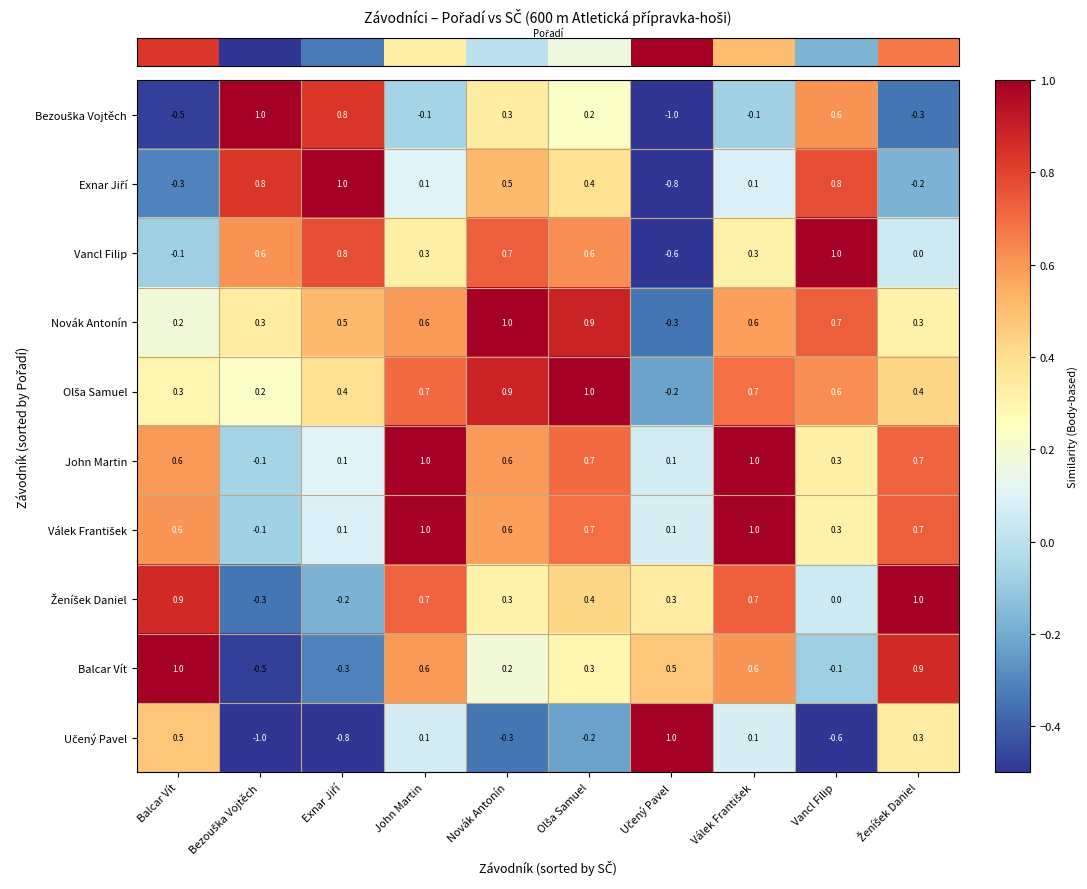

At how many categories does at least one series exceed 0?

10